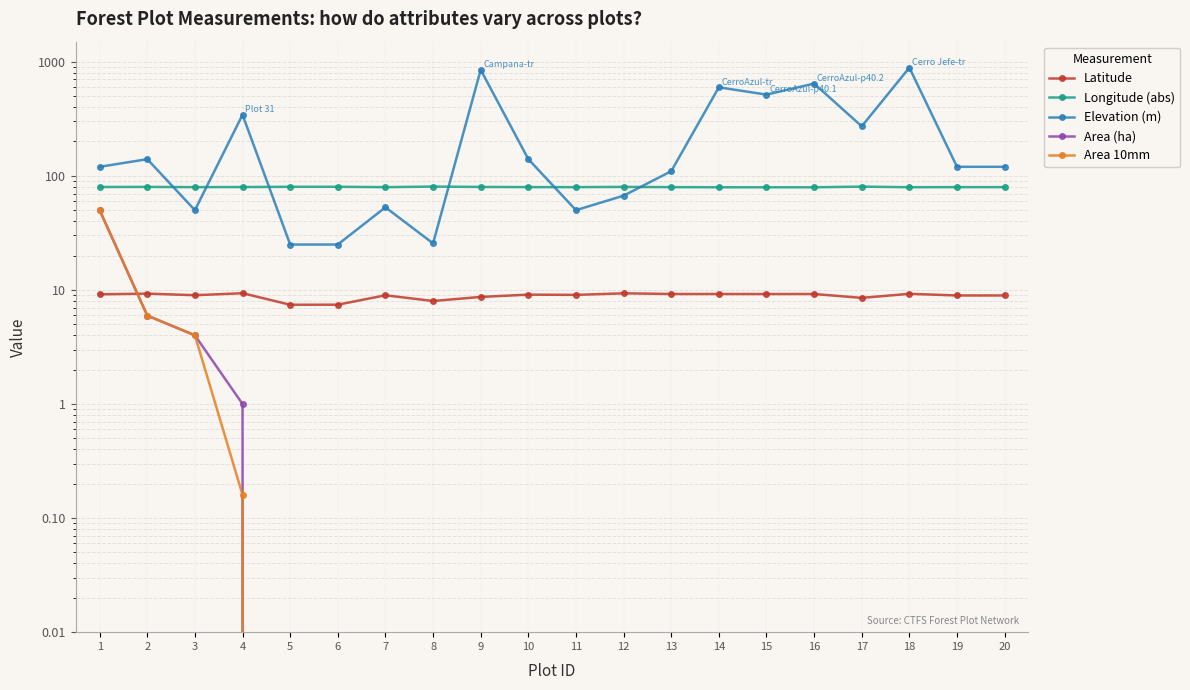

What are all the series names shown in the legend?

Latitude, Longitude (abs), Elevation (m), Area (ha), Area 10mm